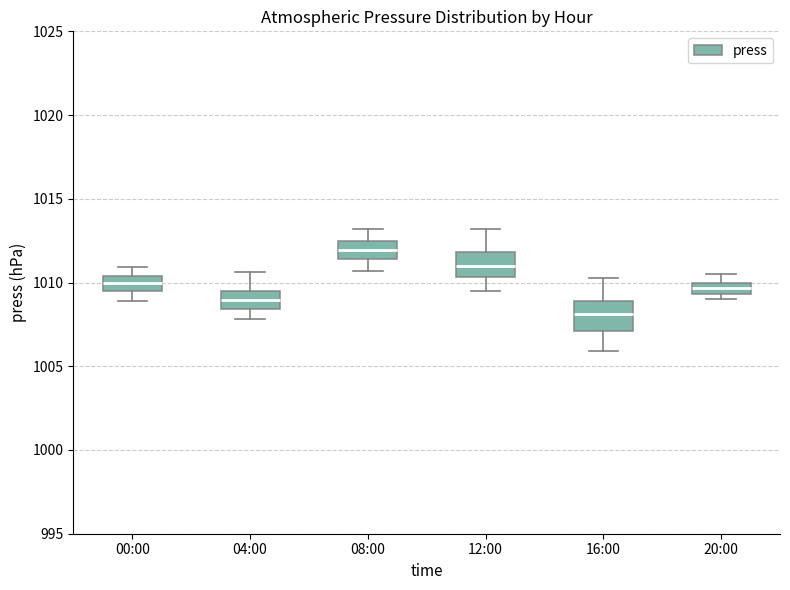

Where is the lower edge of the box for 20:00 on the y-axis? The values are not printed on the chart, so give them approximately, as read against the axis.

1009.5